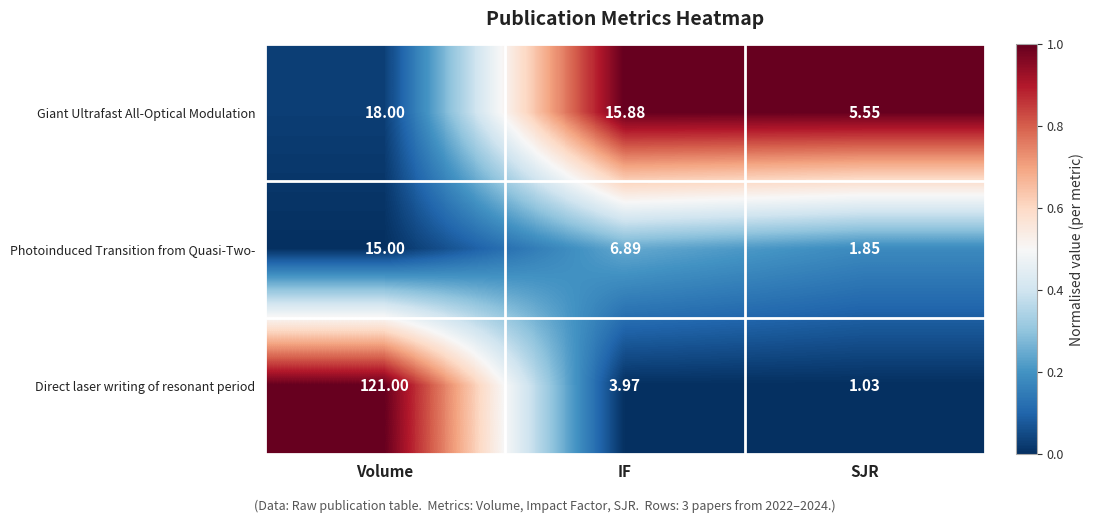

Is the value of Photoinduced Transition from Quasi-Two- at SJR greater than the value of Direct laser writing of resonant period at Volume?

No